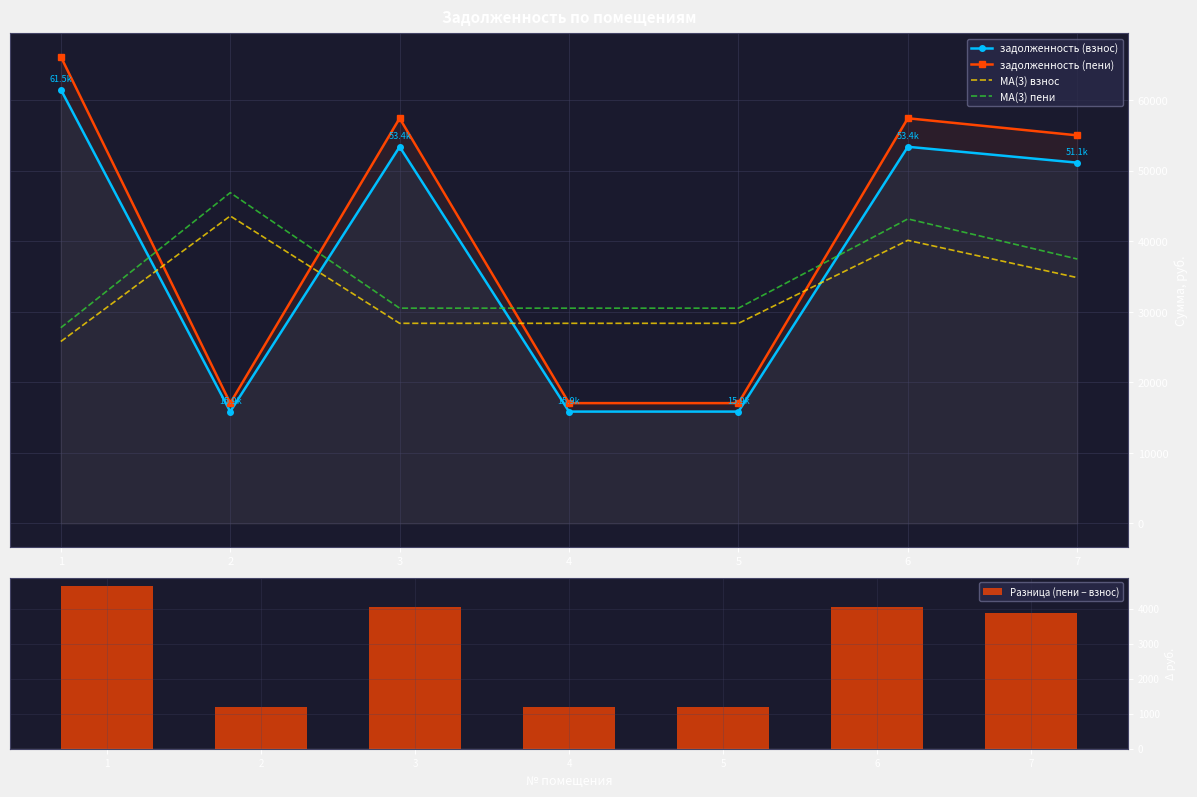

What is the sum of the задолженность (пени) values at 7 and 3?

112431.0